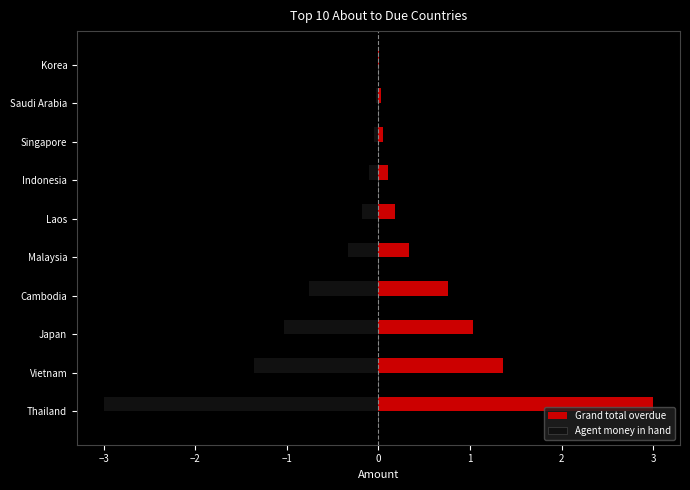

What are all the series names shown in the legend?

Grand total overdue, Agent money in hand